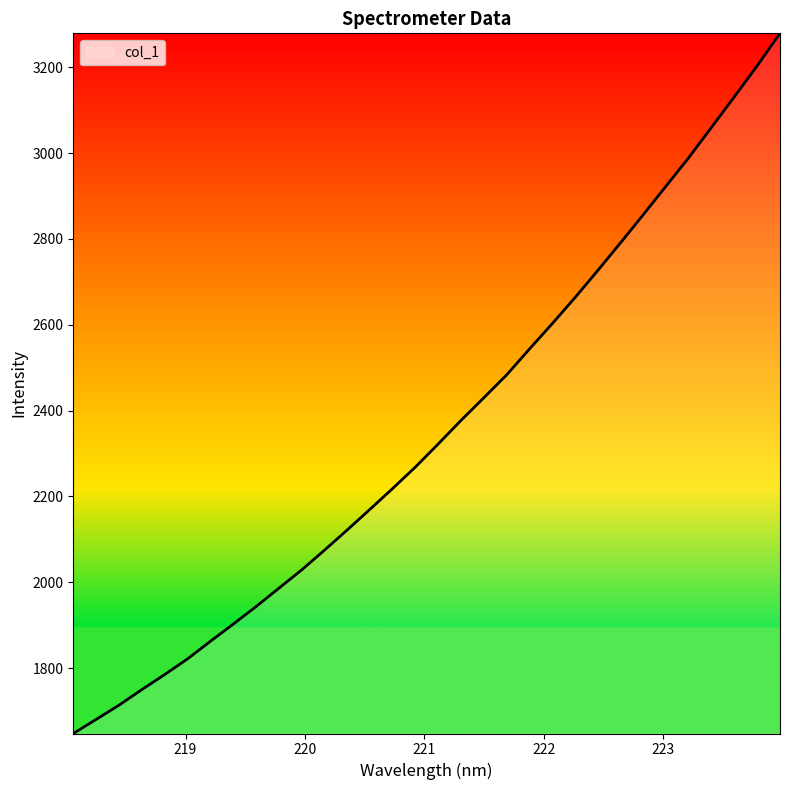

What is the difference between the maximum and minimum values?

1631.6